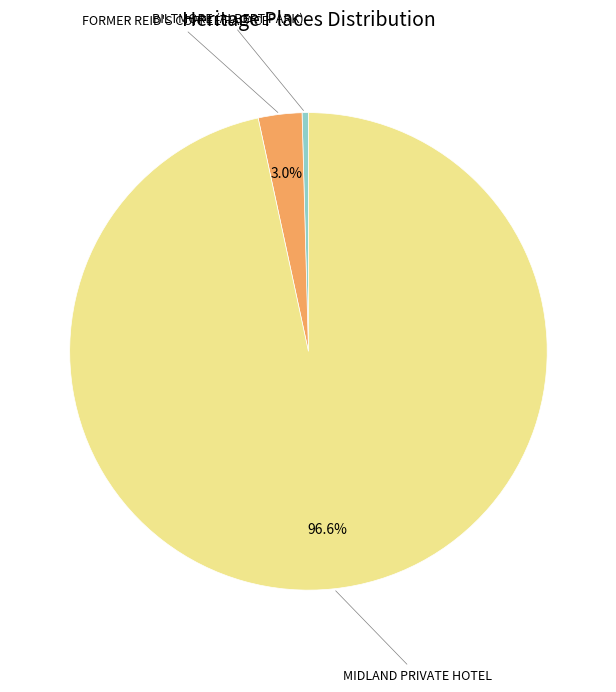

Is there any slice that represents more than half of the pie?

Yes